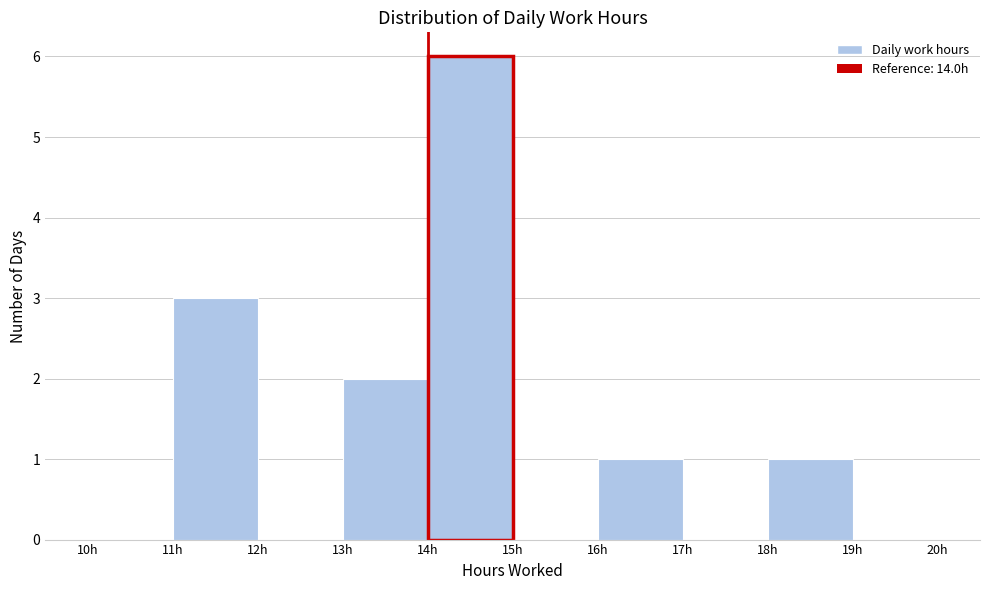

Over which range of the x-axis is the bar tallest?

14 to 15